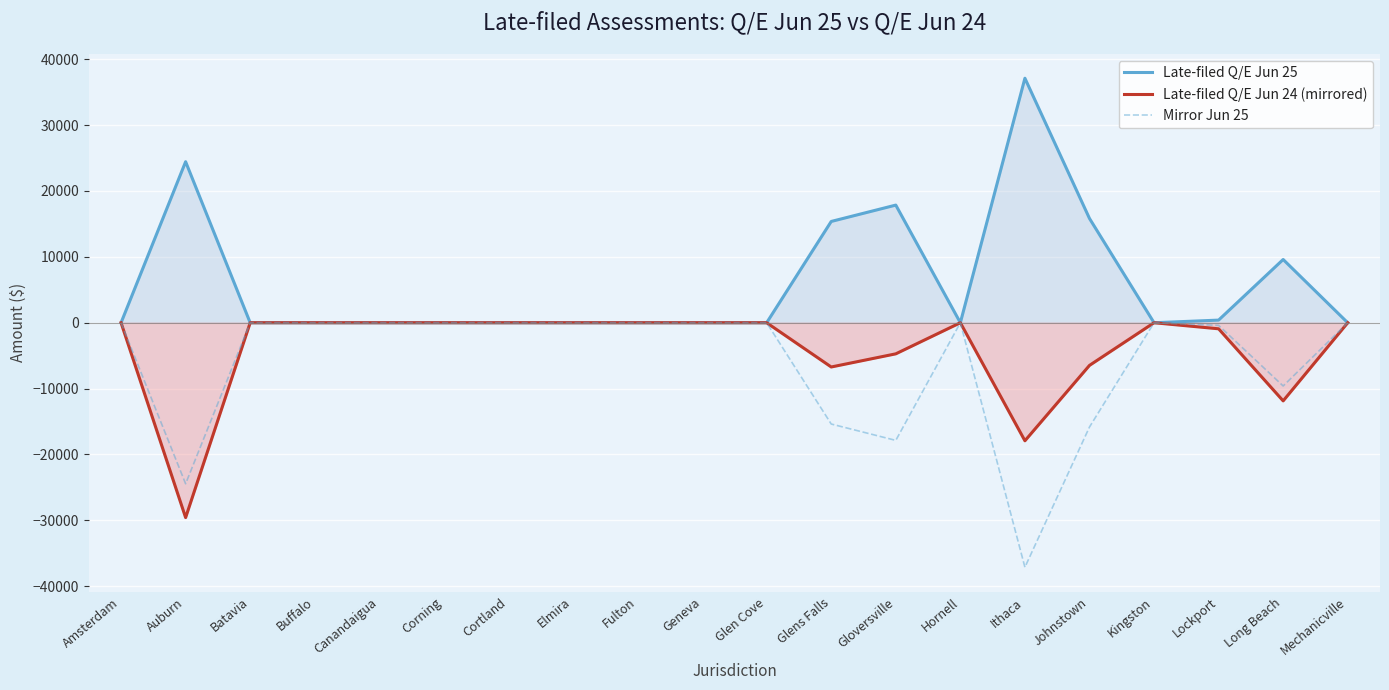

Reading left to right, list all the values displayed in this chart.

Late-filed Q/E Jun 25: Amsterdam=0.0	Auburn=24441.2	Batavia=0.0	Buffalo=0.0	Canandaigua=0.0	Corning=0.0	Cortland=0.0	Elmira=0.0	Fulton=0.0	Geneva=0.0	Glen Cove=0.0	Glens Falls=15375.2	Gloversville=17858.0	Hornell=0.0	Ithaca=37112.9	Johnstown=15831.6	Kingston=0.0	Lockport=399.7	Long Beach=9600.8	Mechanicville=0.0
Late-filed Q/E Jun 24 (mirrored): Amsterdam=-0.0	Auburn=-29576.7	Batavia=-0.0	Buffalo=-0.0	Canandaigua=-0.0	Corning=-0.0	Cortland=-0.0	Elmira=-0.0	Fulton=-0.0	Geneva=-0.0	Glen Cove=-0.0	Glens Falls=-6716.1	Gloversville=-4719.6	Hornell=-0.0	Ithaca=-17917.7	Johnstown=-6475.4	Kingston=-0.0	Lockport=-919.9	Long Beach=-11860.3	Mechanicville=-0.0
Mirror Jun 25: Amsterdam=-0.0	Auburn=-24441.2	Batavia=-0.0	Buffalo=-0.0	Canandaigua=-0.0	Corning=-0.0	Cortland=-0.0	Elmira=-0.0	Fulton=-0.0	Geneva=-0.0	Glen Cove=-0.0	Glens Falls=-15375.2	Gloversville=-17858.0	Hornell=-0.0	Ithaca=-37112.9	Johnstown=-15831.6	Kingston=-0.0	Lockport=-399.7	Long Beach=-9600.8	Mechanicville=-0.0